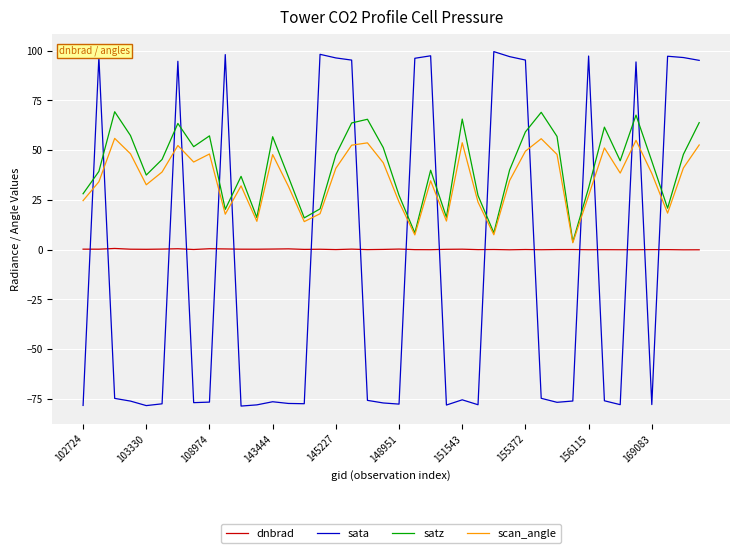

What is the lowest value of the sata series?

-78.5